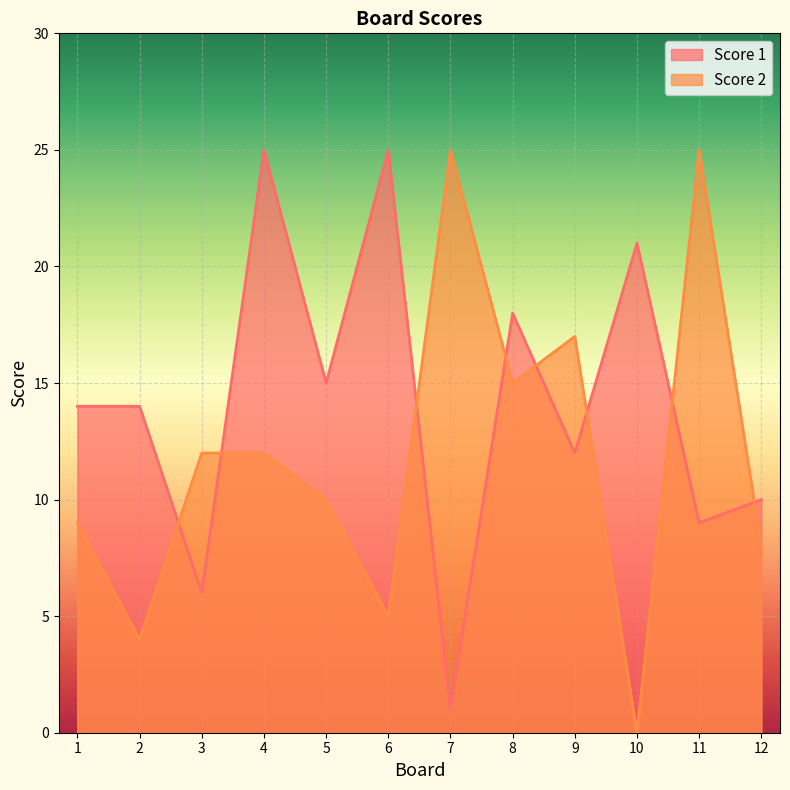

Where is the first local maximum for Score 1?

4